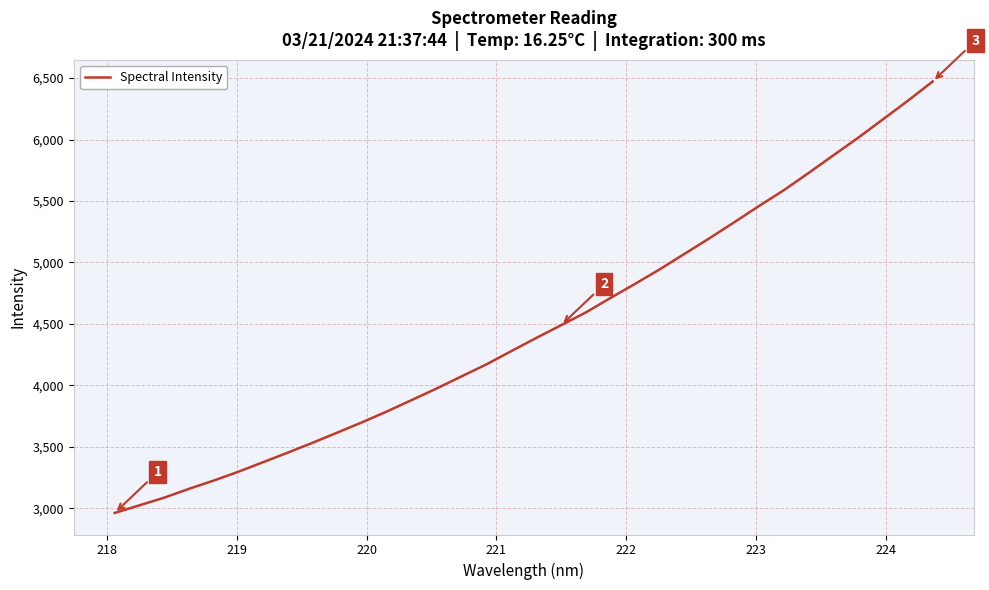

What is the minimum value shown in the chart?

2961.9